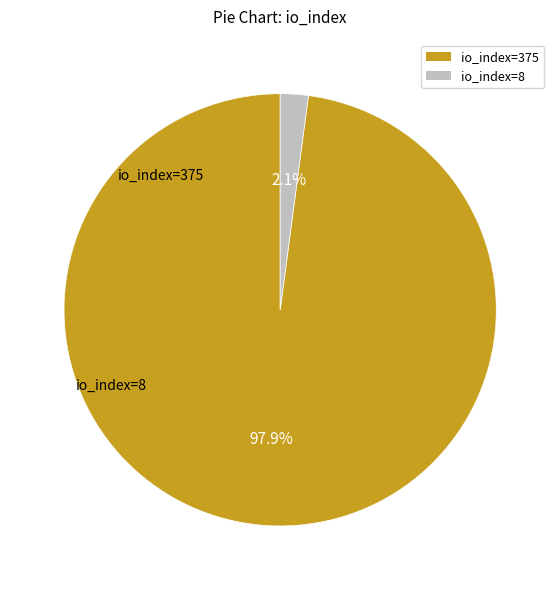

To the nearest percent, what is the difference between the io_index=8 and io_index=375 slice percentages?

96%